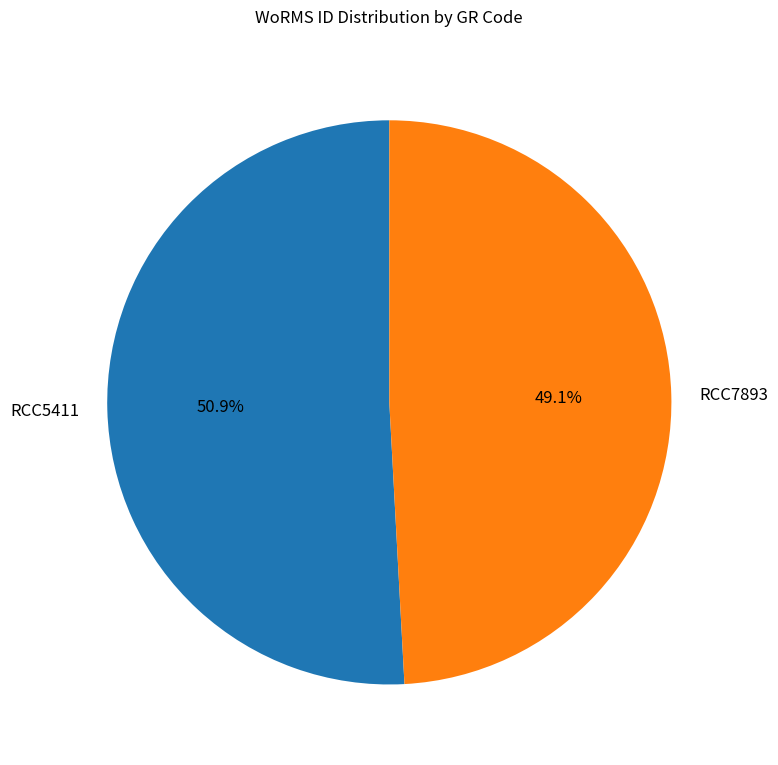

Is it true that RCC7893 is 49% of the pie?

True